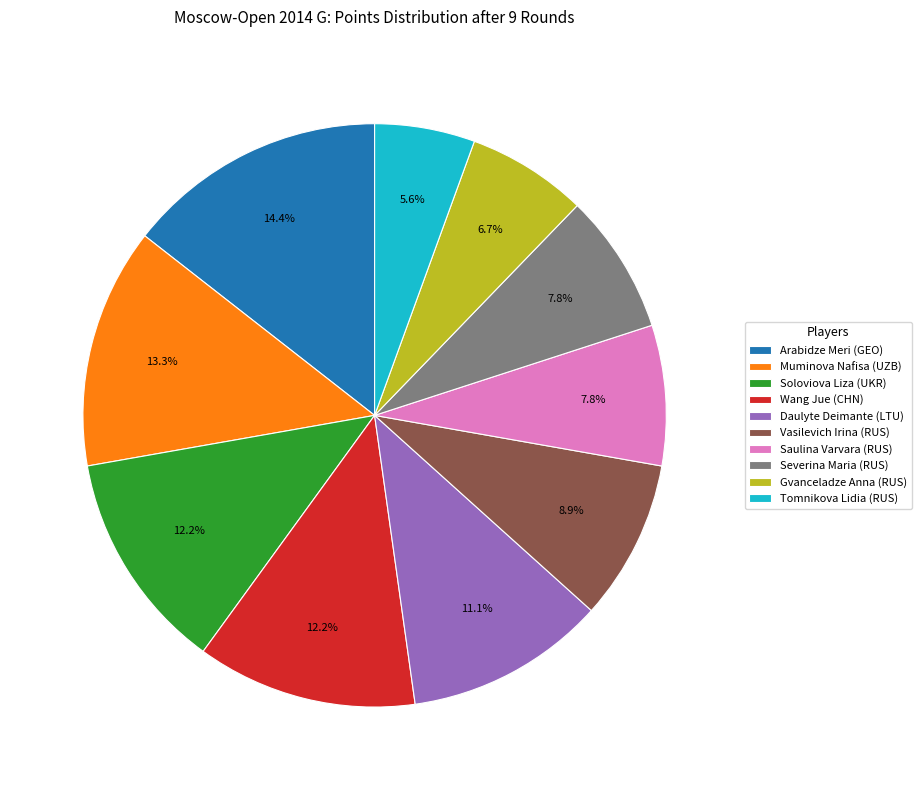

How many slices are in this pie chart?

10